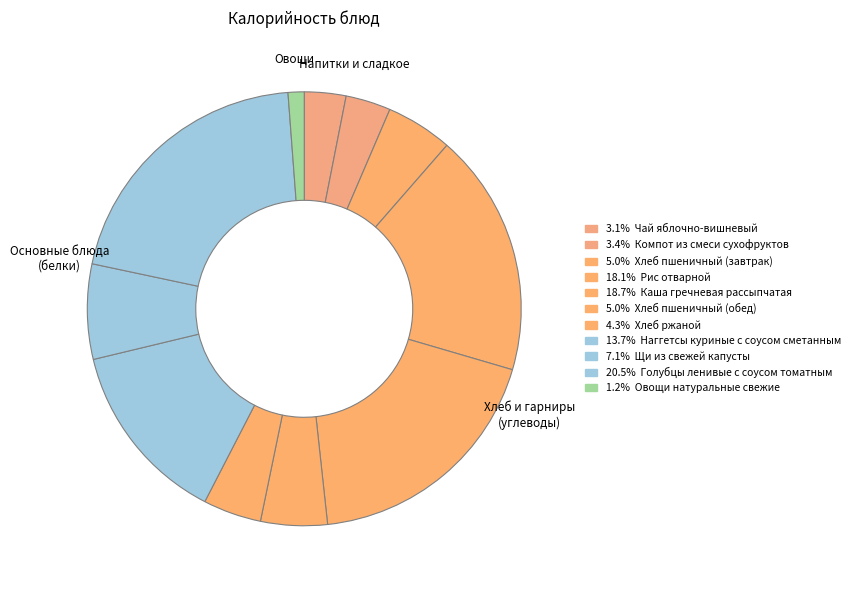

How many segments does this pie chart have?

11